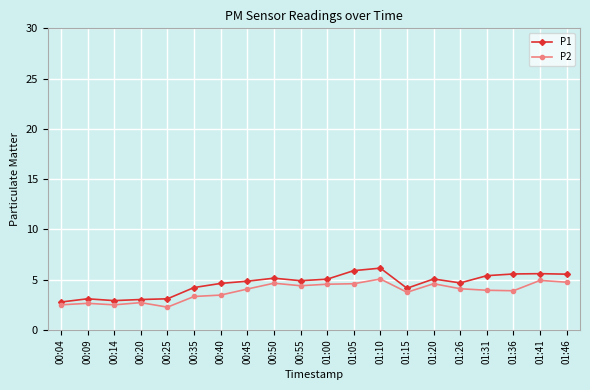

What is the spread (max minus min) of values at 00:45?

0.8